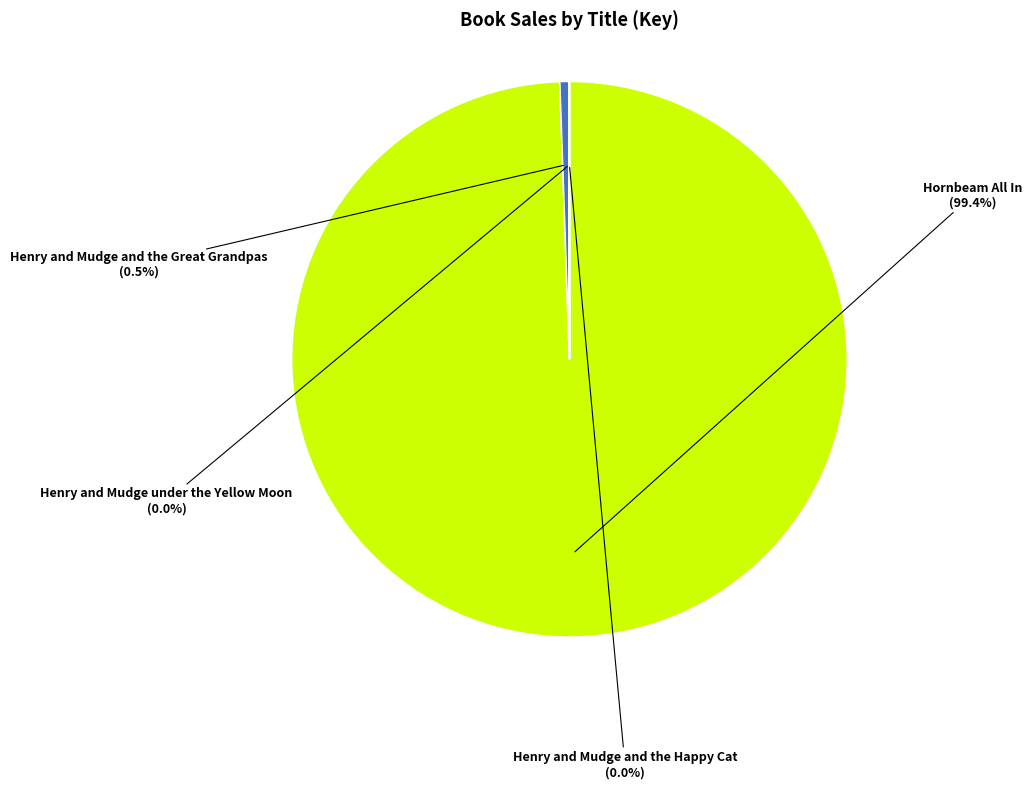

What is the majority slice?

Hornbeam All In